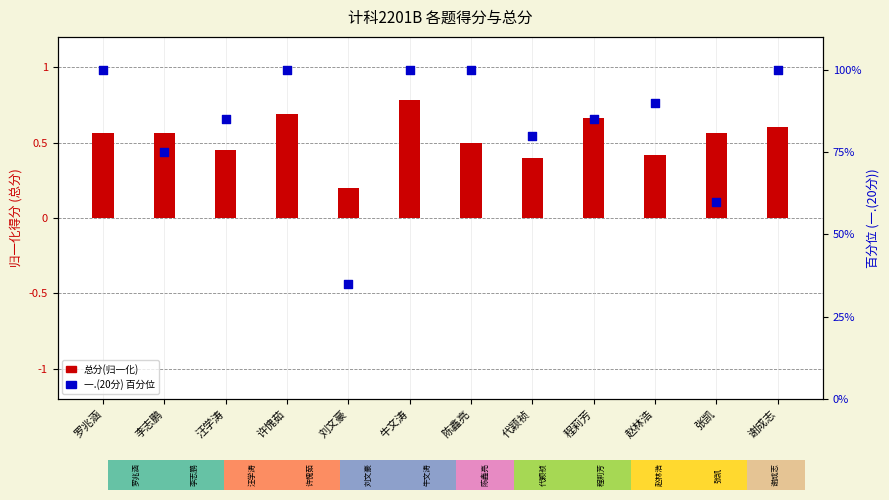

Which series has the largest total across all categories?

一.(20分) 百分位